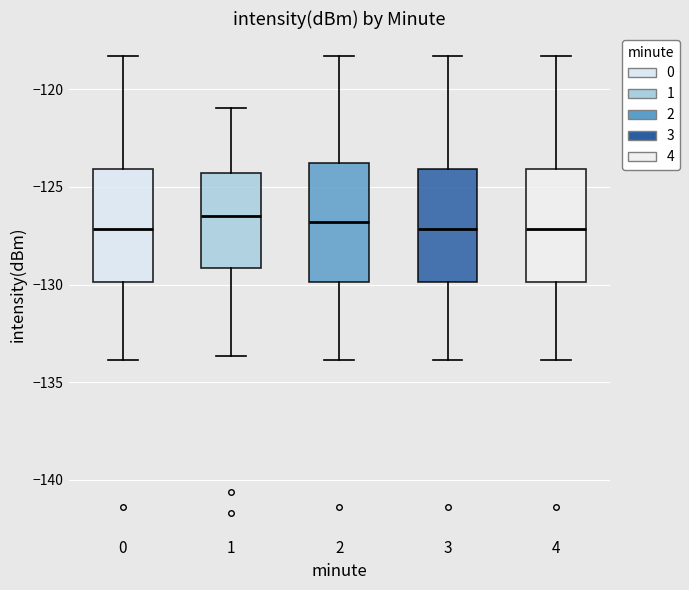

Reading left to right, read every box against the y-axis: the position of its median line, the range the box covers, and the ends of its whiskers. The values are not printed on the chart, so give them approximately, as read against the axis.

0: median -127.0, box -130.0 to -124.0, whiskers -134.0 to -118.5
1: median -126.5, box -129.0 to -124.5, whiskers -133.5 to -121.0
2: median -127.0, box -130.0 to -124.0, whiskers -134.0 to -118.5
3: median -127.0, box -130.0 to -124.0, whiskers -134.0 to -118.5
4: median -127.0, box -130.0 to -124.0, whiskers -134.0 to -118.5